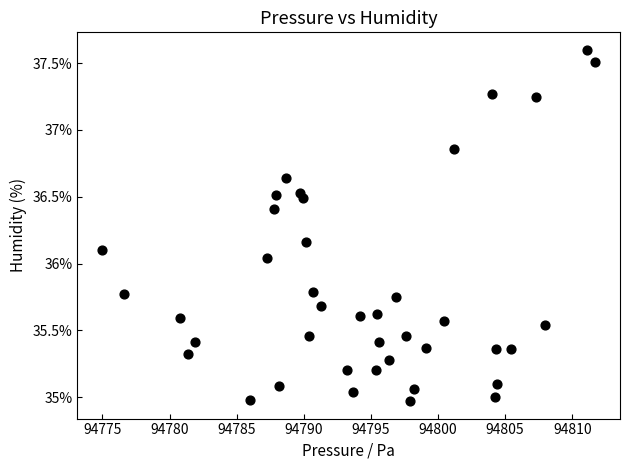

What is the range of X values (max minus min)?

36.8